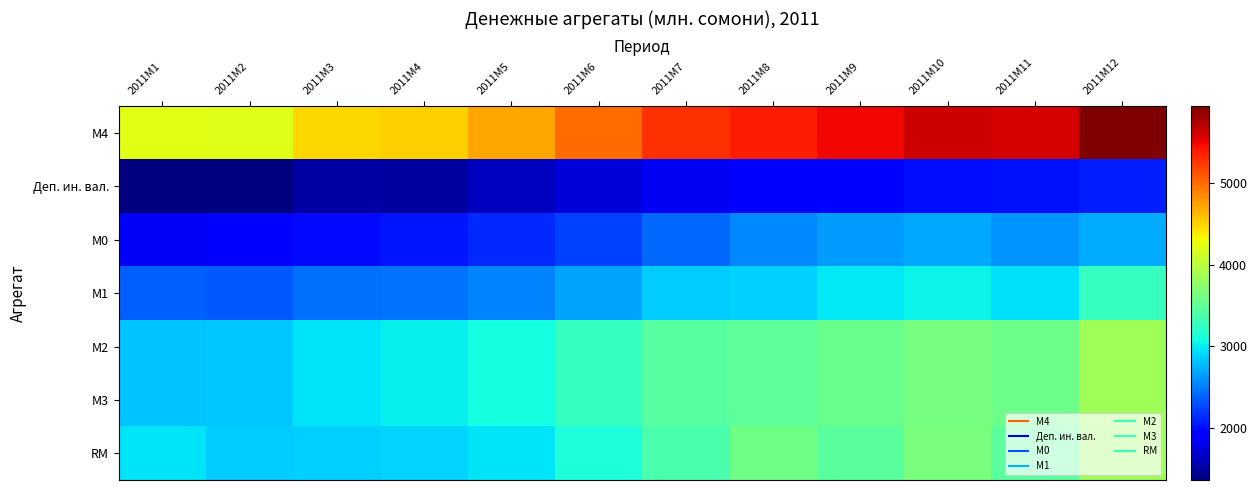

What is the minimum value shown in the chart?

1367.4